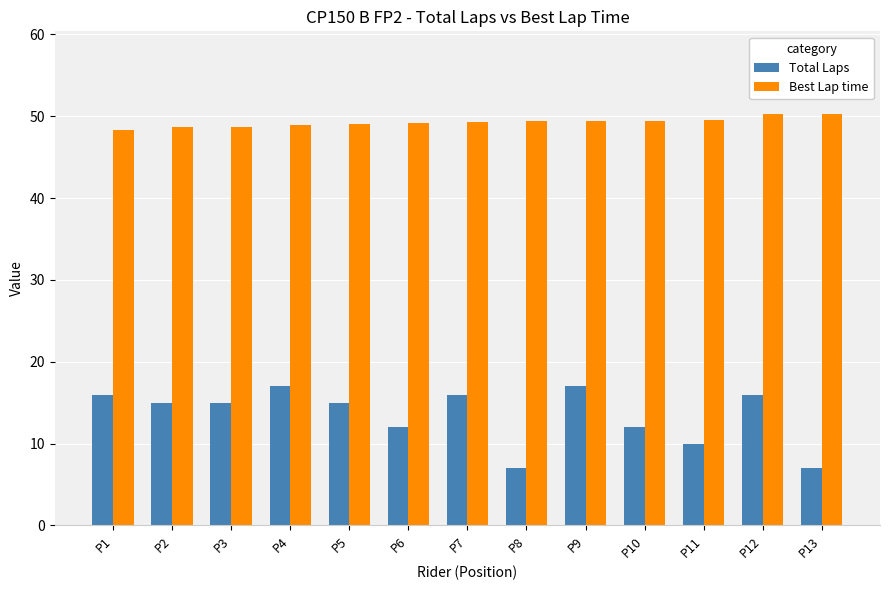

What is the spread (max minus min) of values at P8?

42.4